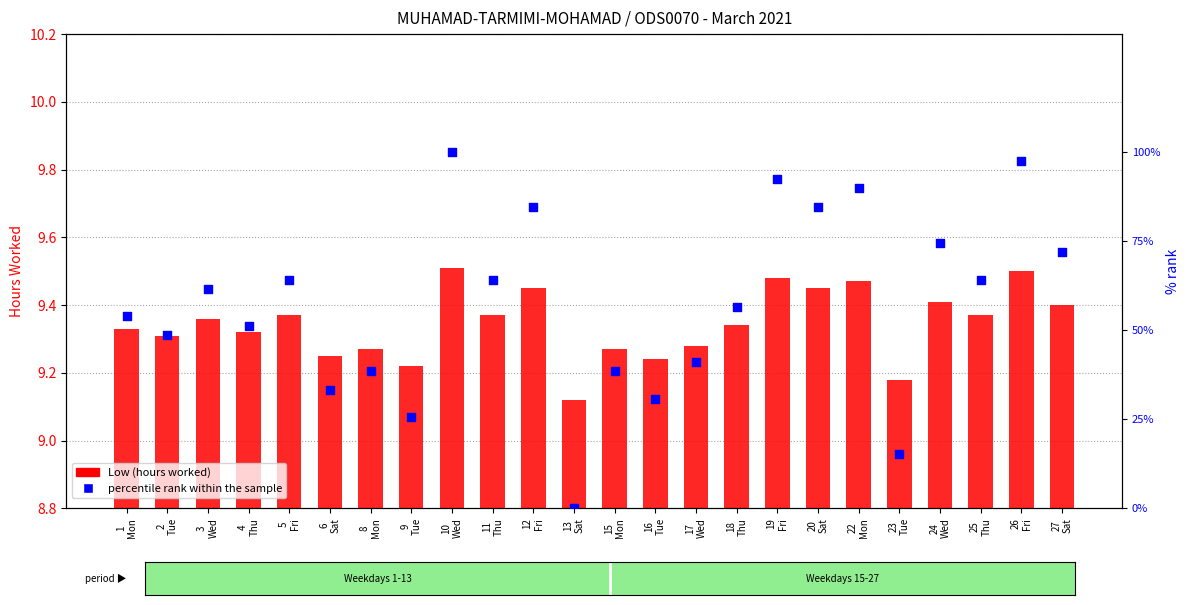

Which series has the widest spread of Y values?

percentile rank within the sample